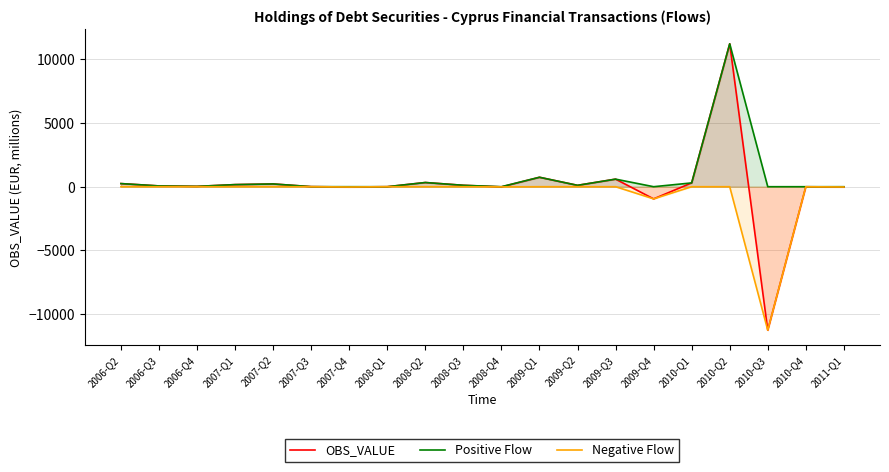

Which category has the lowest value across all series?

2010-Q3